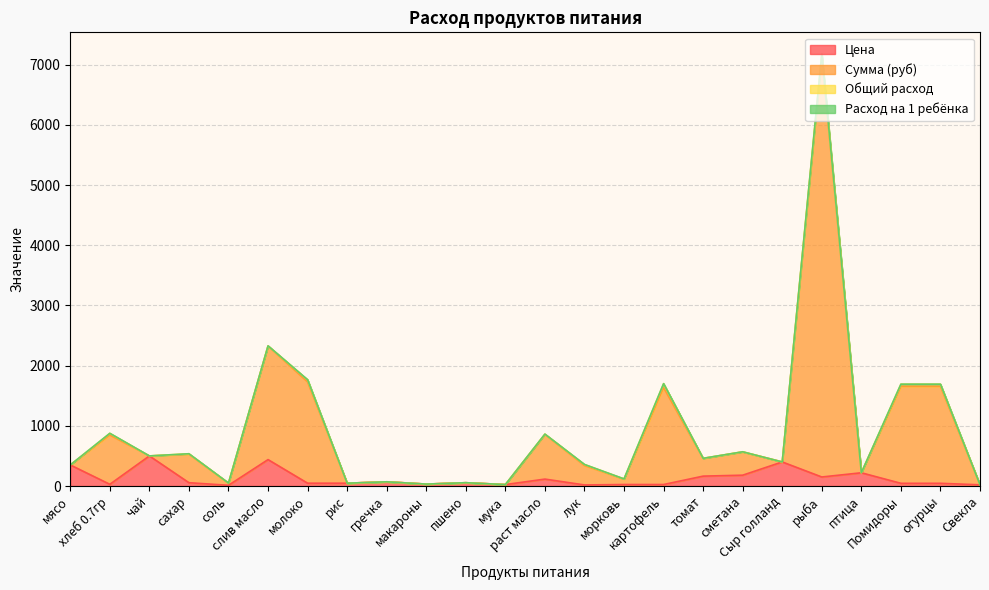

What is the maximum value for Цена?

500.0